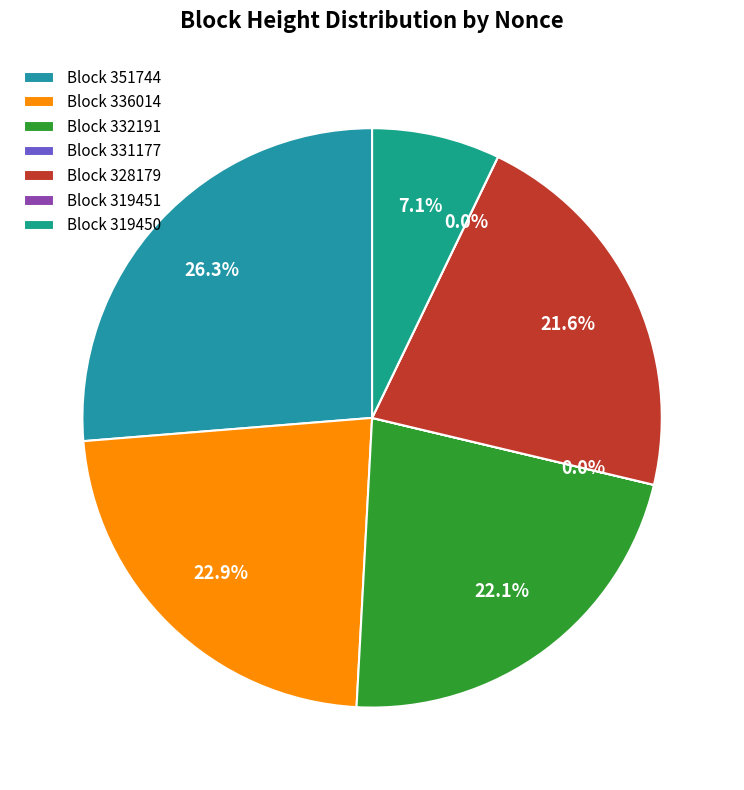

To the nearest percent, what is the difference between the largest and smallest slice percentages?

26%